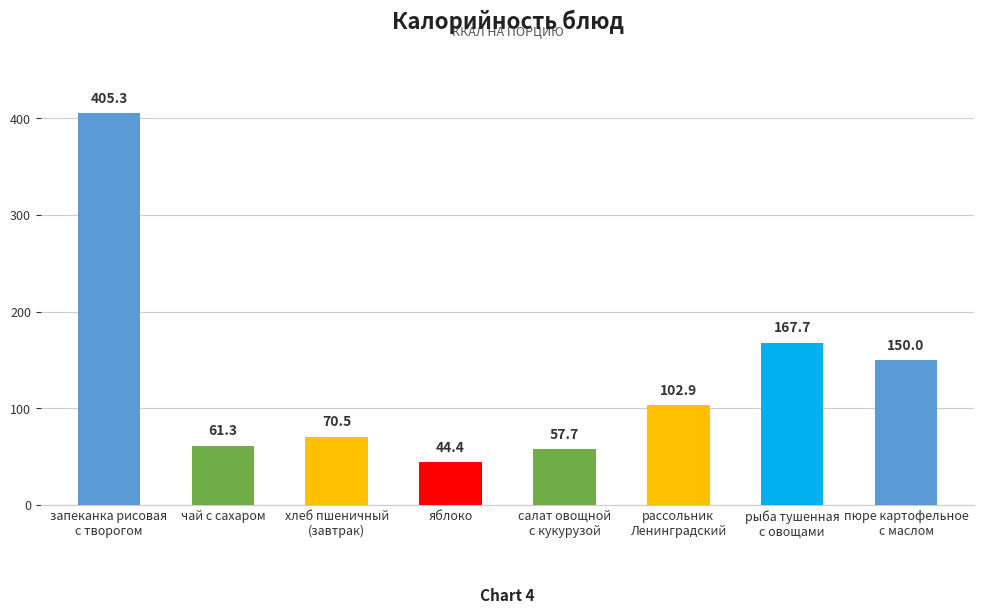

Reading left to right, transcribe all the data shown in this chart.

запеканка рисовая
с творогом=405.3	чай с сахаром=61.3	хлеб пшеничный
(завтрак)=70.5	яблоко=44.4	салат овощной
с кукурузой=57.7	рассольник
Ленинградский=102.9	рыба тушенная
с овощами=167.7	пюре картофельное
с маслом=150.0